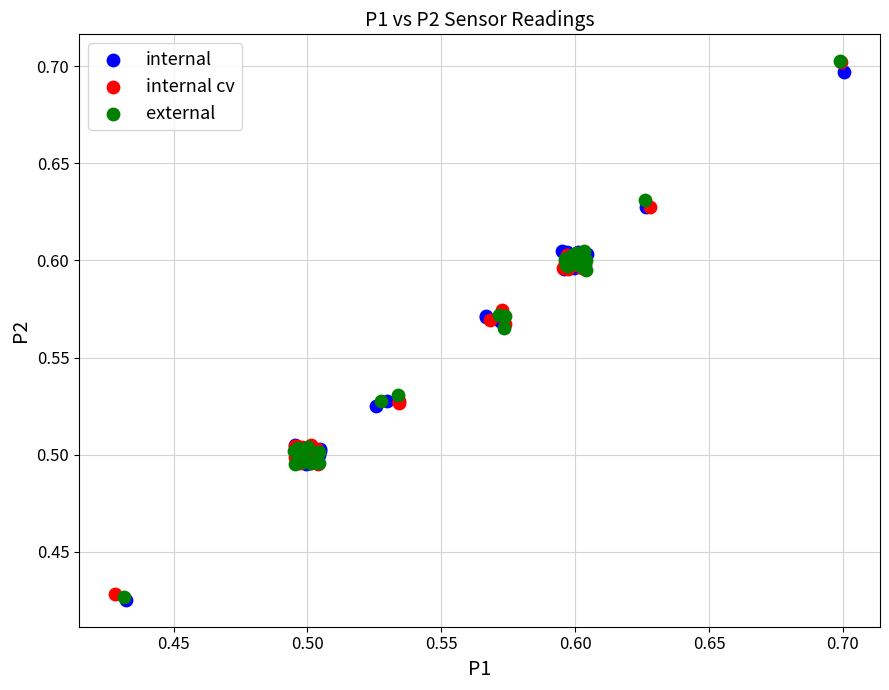

What are all the series names shown in the legend?

internal, internal cv, external